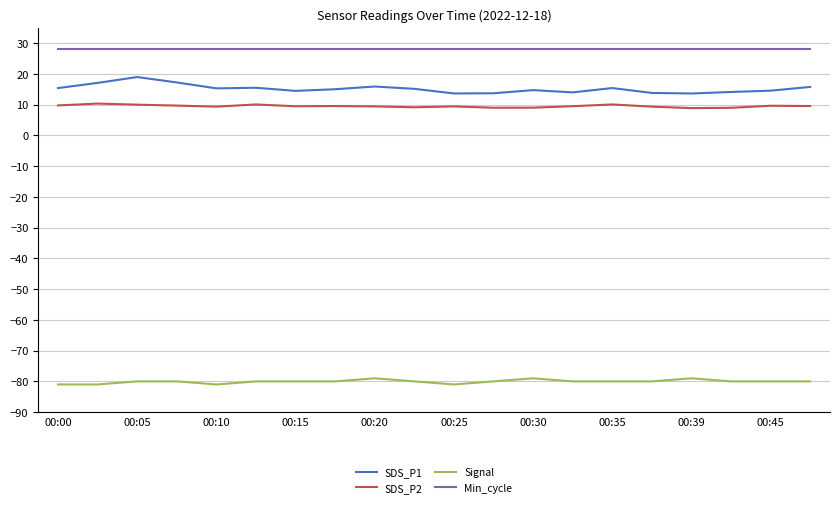

True or false: Min_cycle and SDS_P2 intersect in this chart.

False